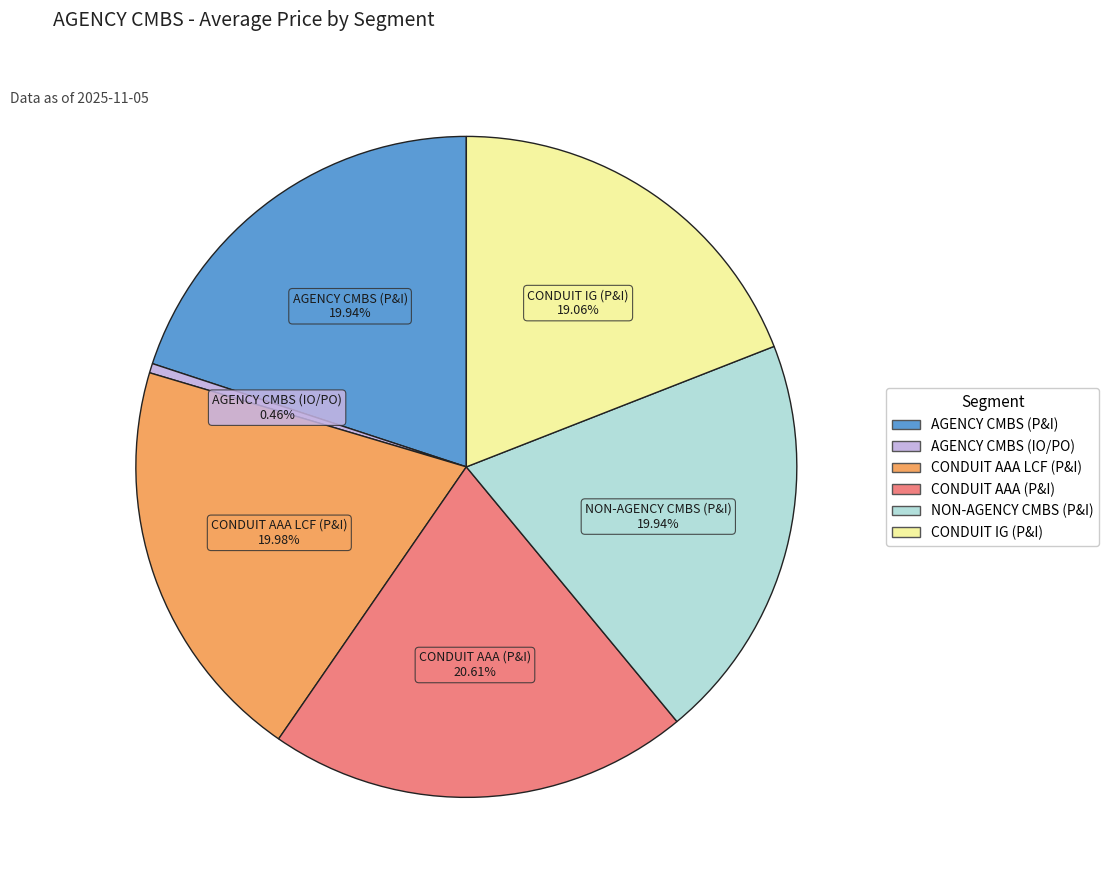

True or false: NON-AGENCY CMBS (P&I) accounts for 20% of the total.

True